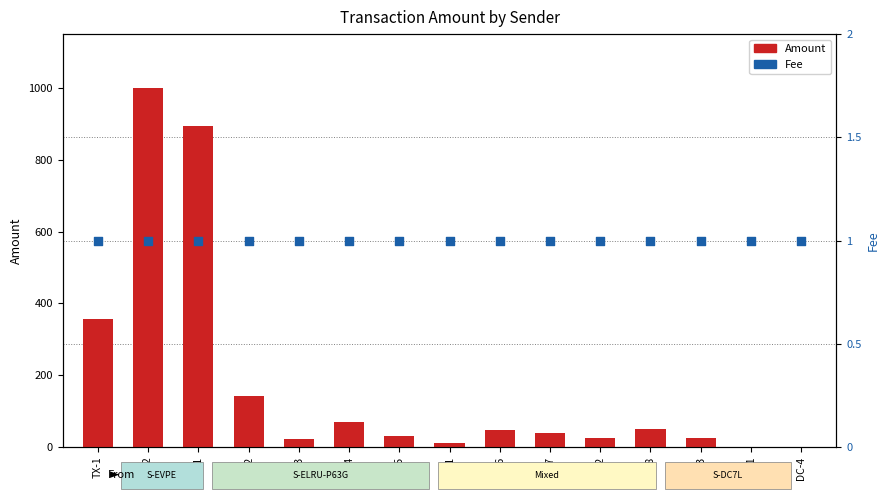

At which category is the sum across all series the highest?

TX-2